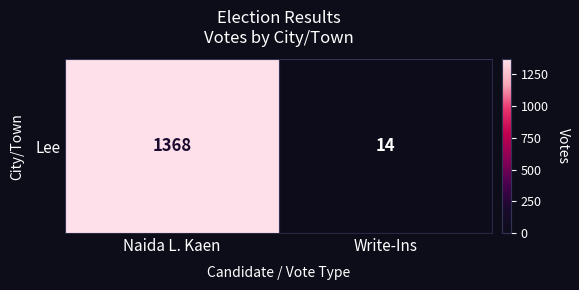

The value at Write-Ins is 14. True or false?

True